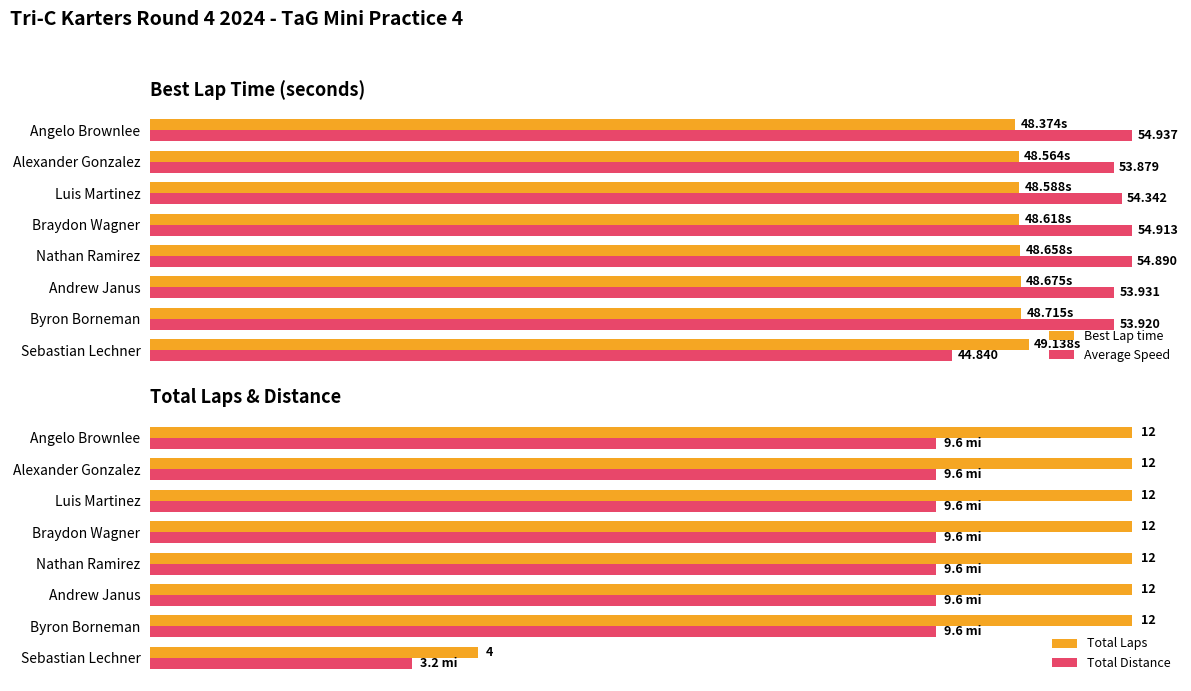

List the series in order of their peak value, highest first.

Average Speed, Best Lap time, Total Laps, Total Distance